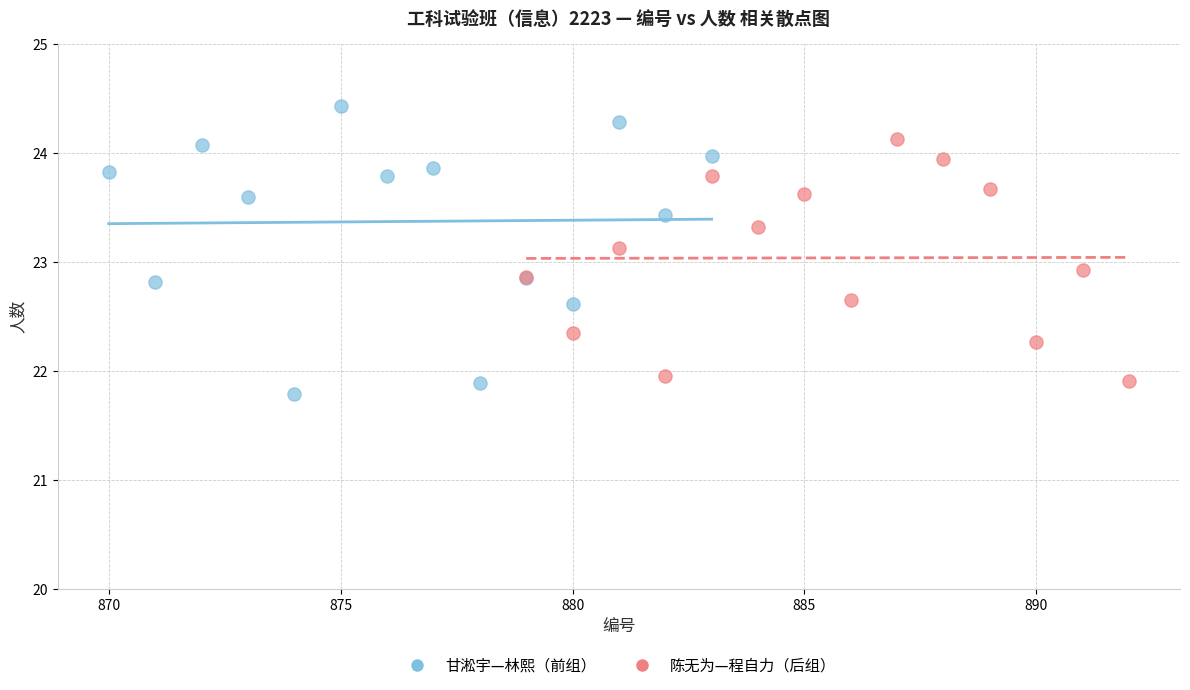

Which series has the largest Y range (max minus min)?

甘淞宇—林熙（前组）